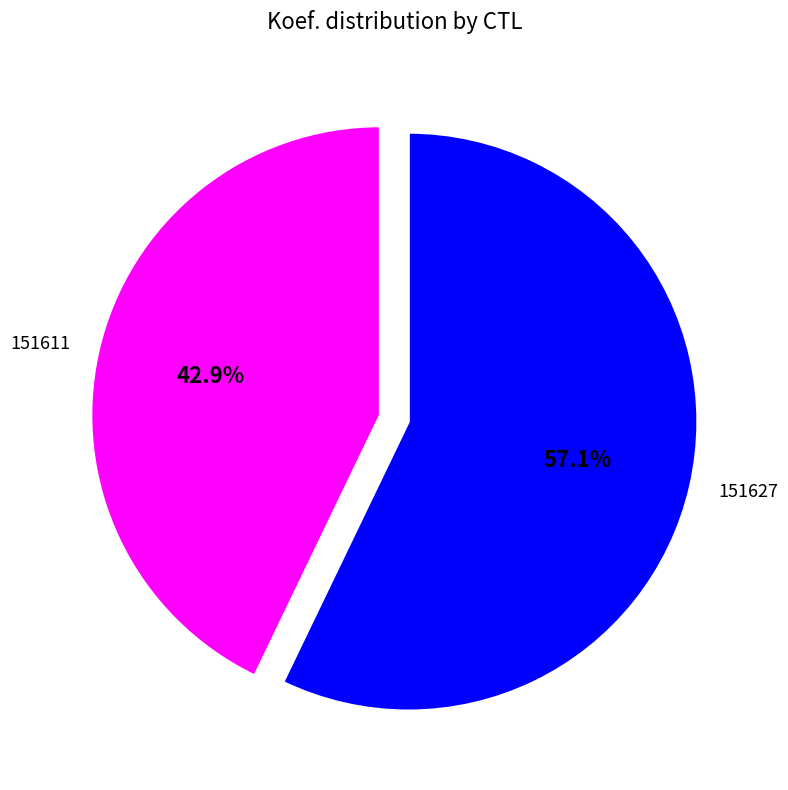

Approximately how many times larger is the value at 151627 compared to 151611?

1.3